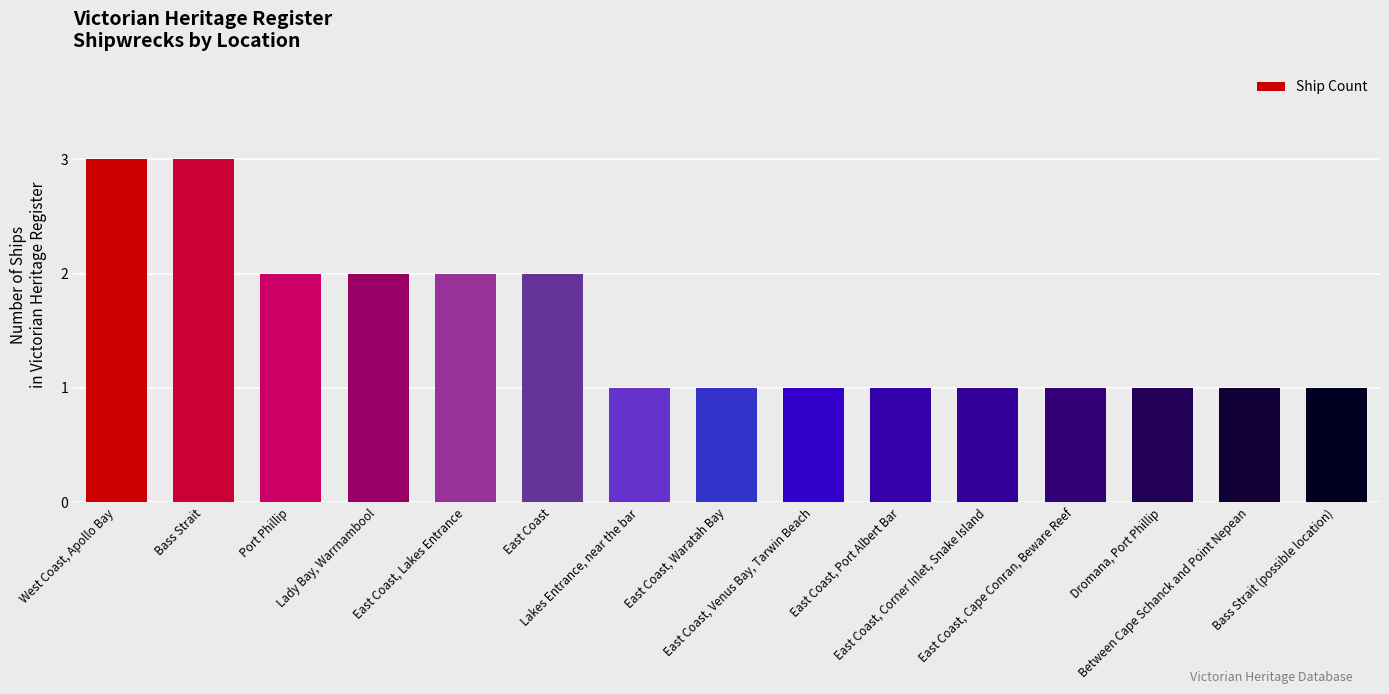

What is the ratio of the value at West Coast, Apollo Bay to the value at Between Cape Schanck and Point Nepean?

3.0